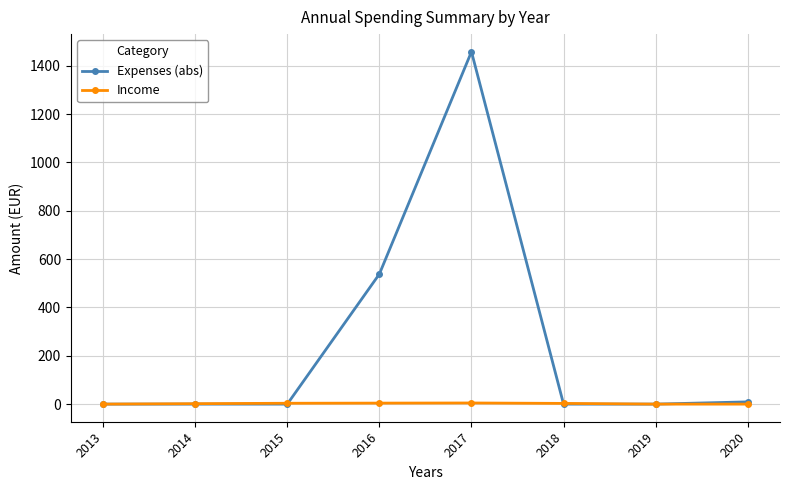

Which series has the largest total across all categories?

Expenses (abs)